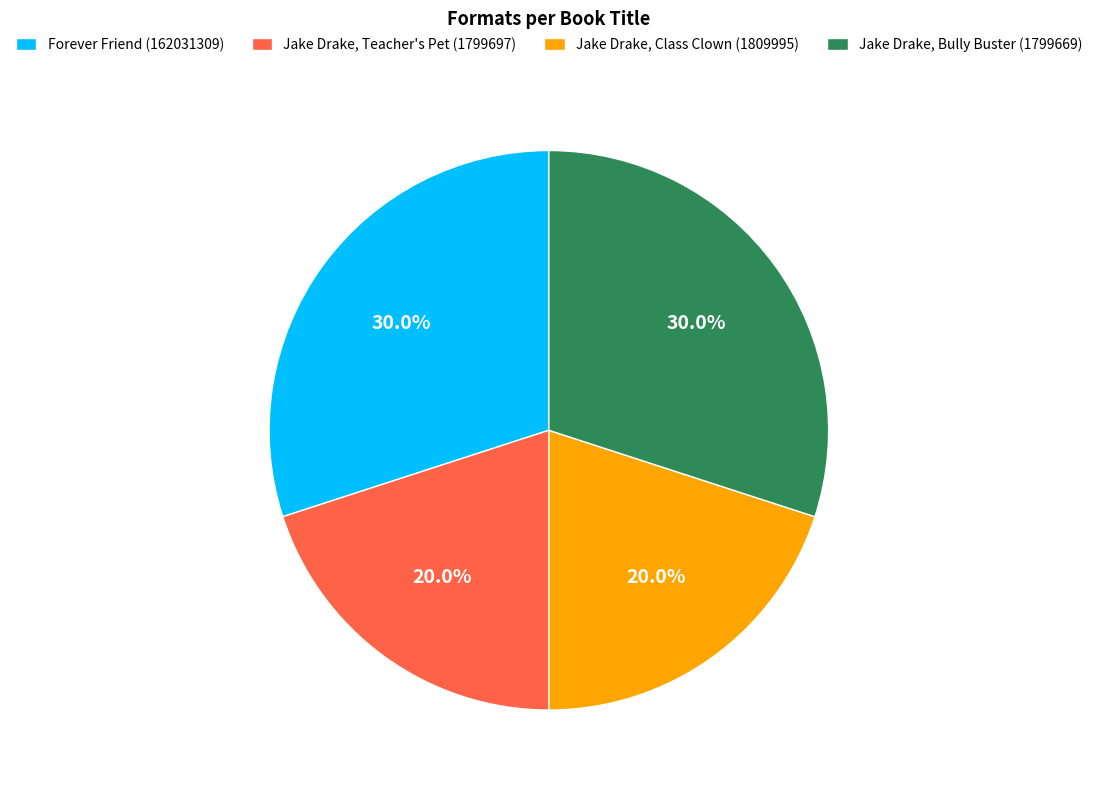

How many slices are in this pie chart?

4